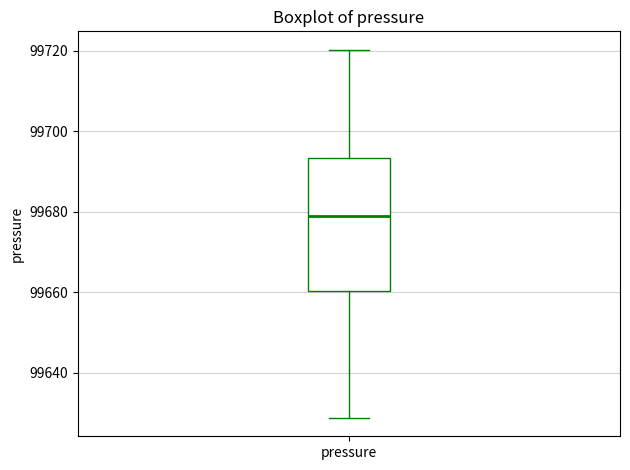

Read this box plot against the y-axis: the position of the median line, the range covered by the box, and the ends of both whiskers. The values are not printed on the chart, so give them approximately, as read against the axis.

median 99680, box 99660 to 99694, whiskers 99628 to 99720